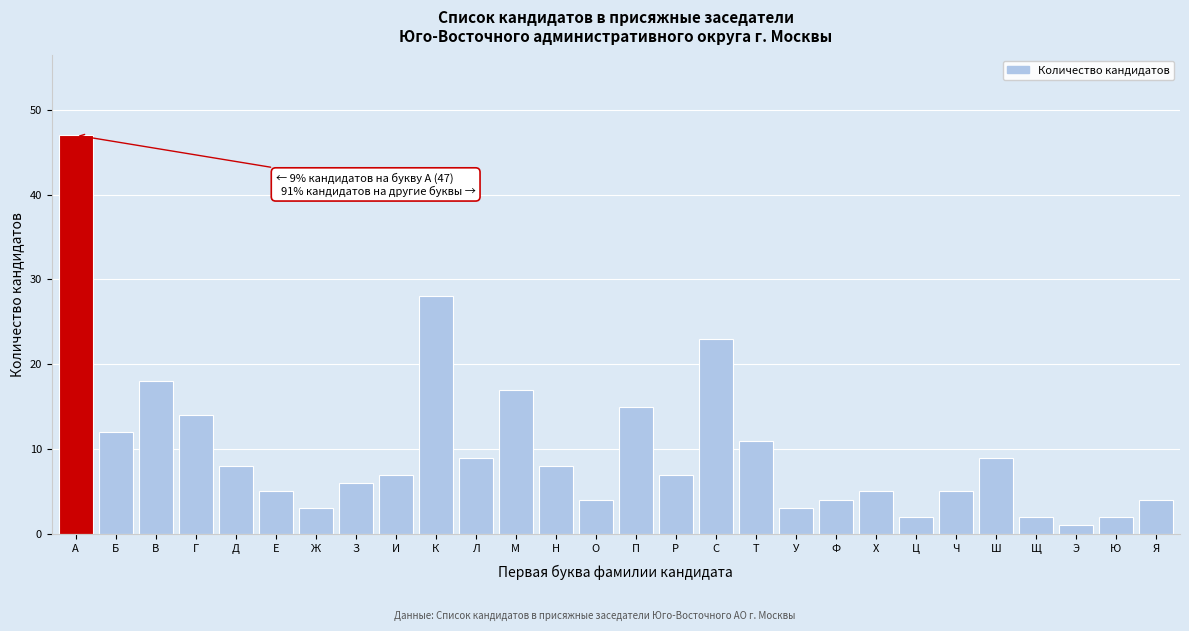

Reading left to right, what are all the values shown in this chart?

А=47	Б=12	В=18	Г=14	Д=8	Е=5	Ж=3	З=6	И=7	К=28	Л=9	М=17	Н=8	О=4	П=15	Р=7	С=23	Т=11	У=3	Ф=4	Х=5	Ц=2	Ч=5	Ш=9	Щ=2	Э=1	Ю=2	Я=4